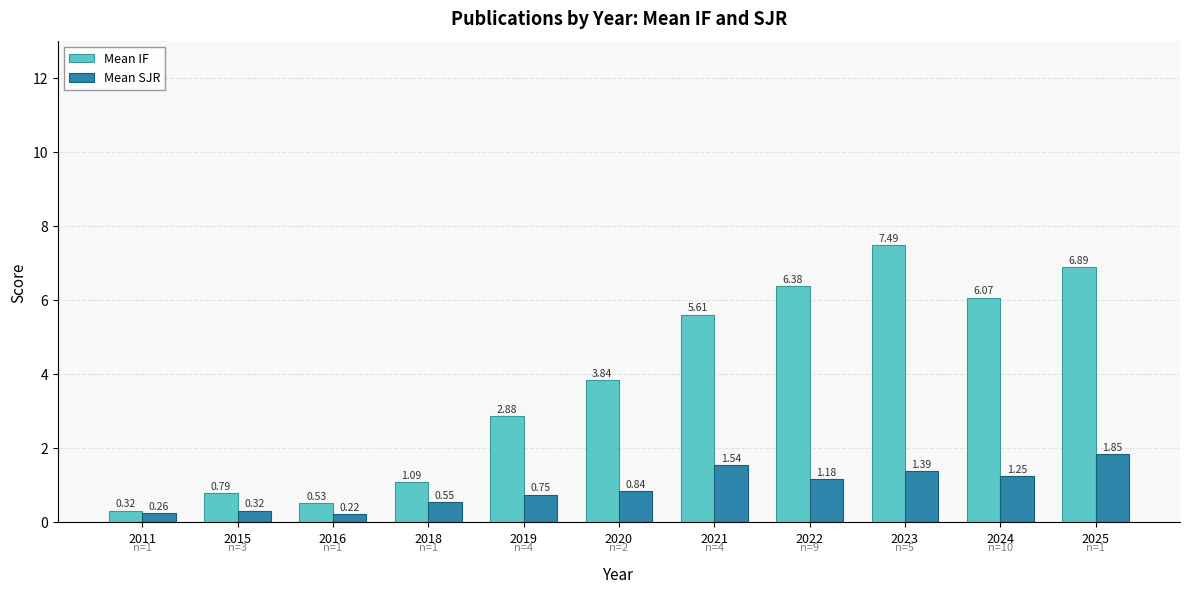

How many bars are there in total?

22